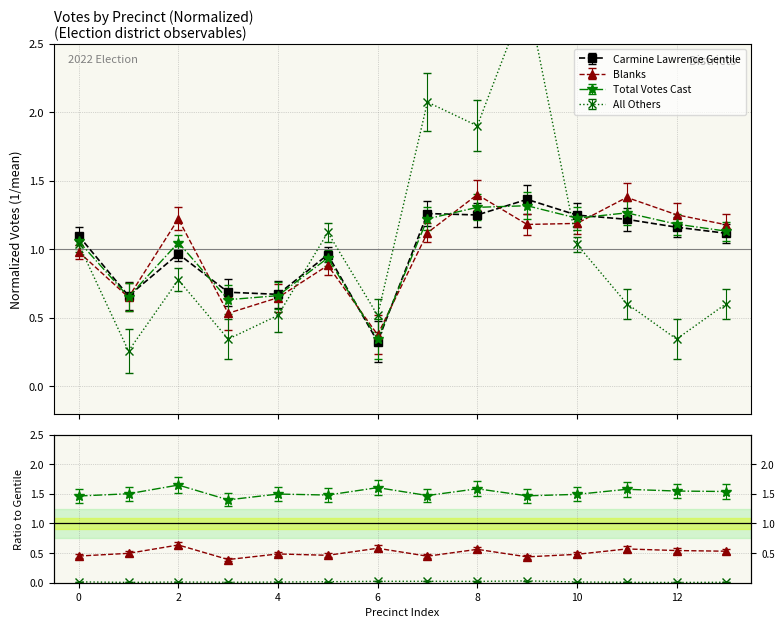

Is the value of Carmine Lawrence Gentile at 4 greater than the value of All Others at 4?

Yes